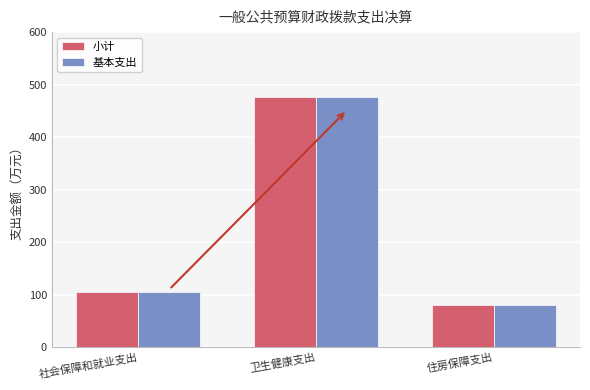

What is the approximate value of 基本支出 at 住房保障支出?

81.0